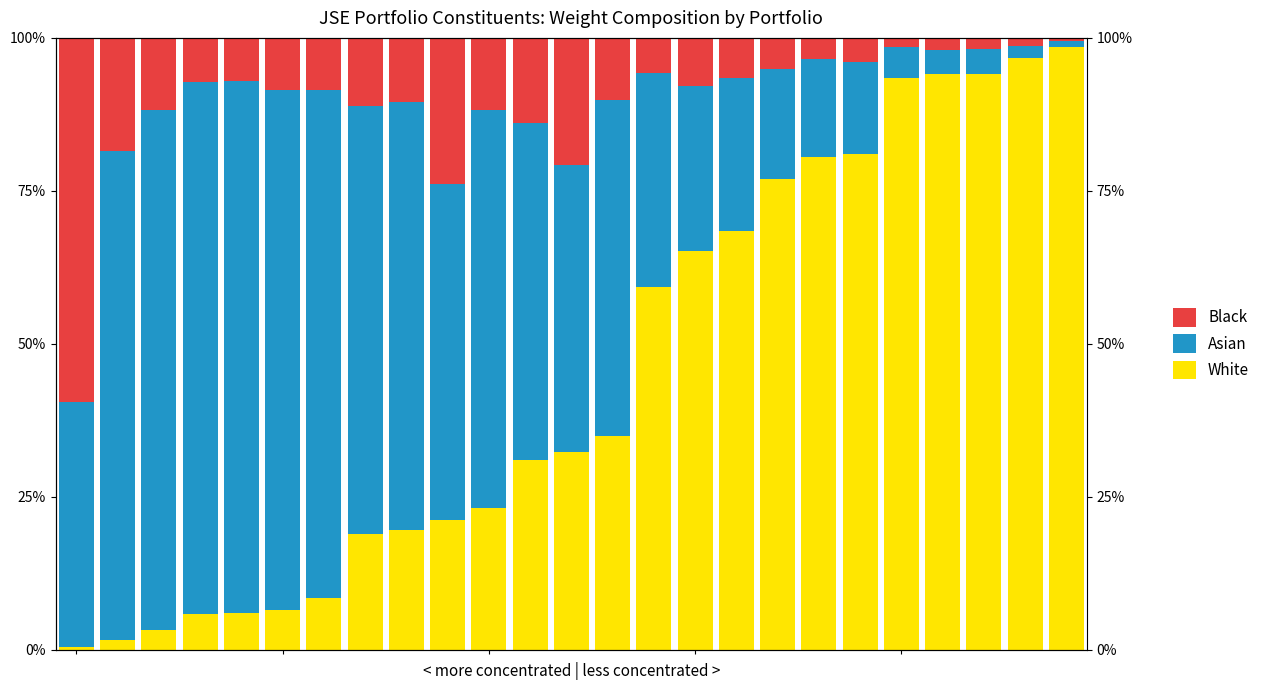

Reading left to right, transcribe all the data shown in this chart.

White: −5=0.0	0=0.0	5=0.0	10=0.1	15=0.1	20=0.1	25=0.1	7=0.2	8=0.2	9=0.2	10=0.2	11=0.3	12=0.3	13=0.3	14=0.6	15=0.7	16=0.7	17=0.8	18=0.8	19=0.8	20=0.9	21=0.9	22=0.9	23=1.0	24=1.0
Asian: −5=0.4	0=0.8	5=0.8	10=0.9	15=0.9	20=0.8	25=0.8	7=0.7	8=0.7	9=0.6	10=0.7	11=0.6	12=0.5	13=0.6	14=0.4	15=0.3	16=0.2	17=0.2	18=0.2	19=0.1	20=0.1	21=0.0	22=0.0	23=0.0	24=0.0
Black: −5=0.6	0=0.2	5=0.1	10=0.1	15=0.1	20=0.1	25=0.1	7=0.1	8=0.1	9=0.2	10=0.1	11=0.1	12=0.2	13=0.1	14=0.1	15=0.1	16=0.1	17=0.1	18=0.0	19=0.0	20=0.0	21=0.0	22=0.0	23=0.0	24=0.0